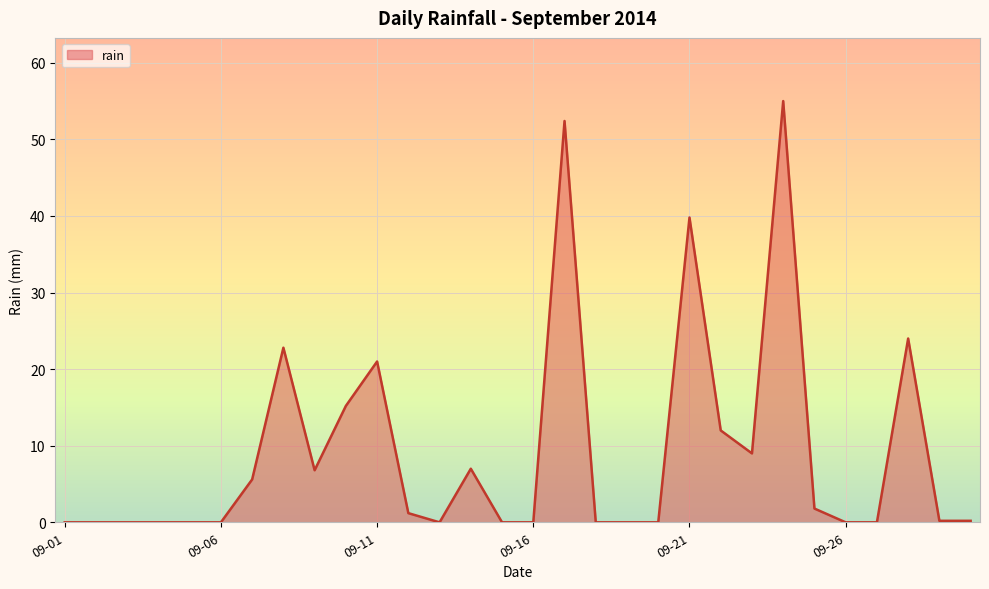

What is the difference between the maximum and minimum values?

55.0